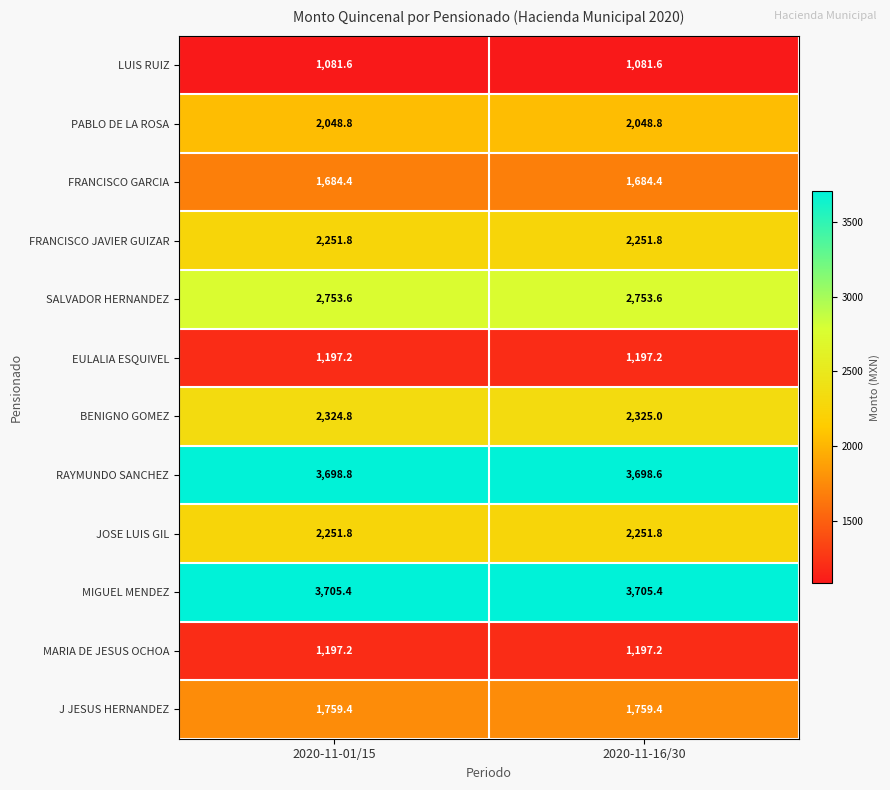

The value of LUIS RUIZ at 2020-11-01/15 is 1081.6. True or false?

True